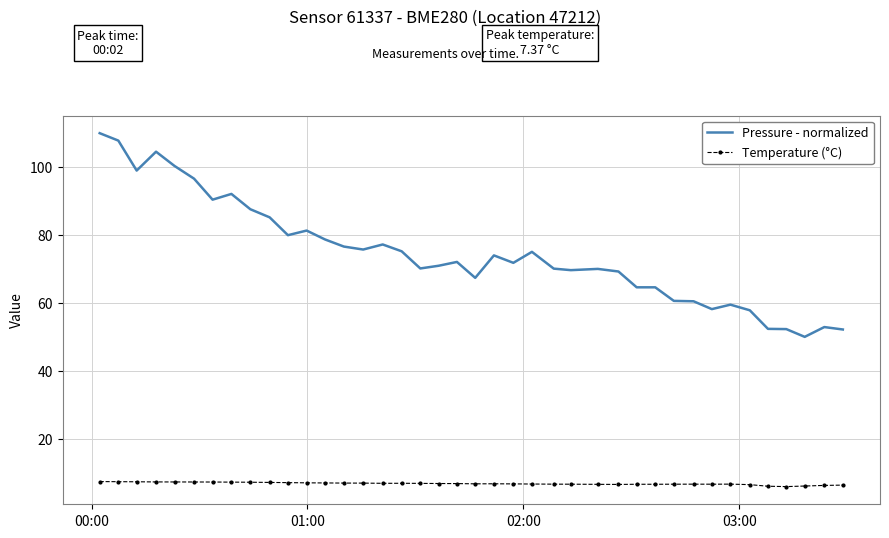

What is the maximum value for Pressure - normalized?

110.0